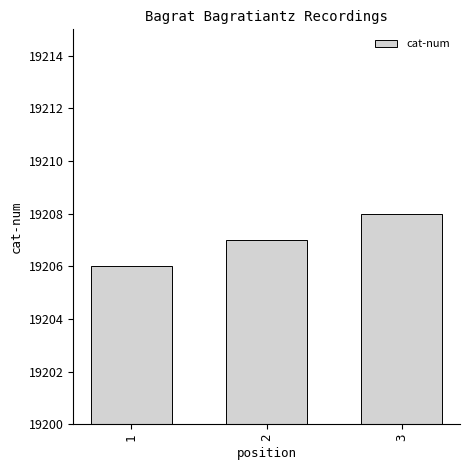

List the labels in order of value, largest first.

3, 2, 1